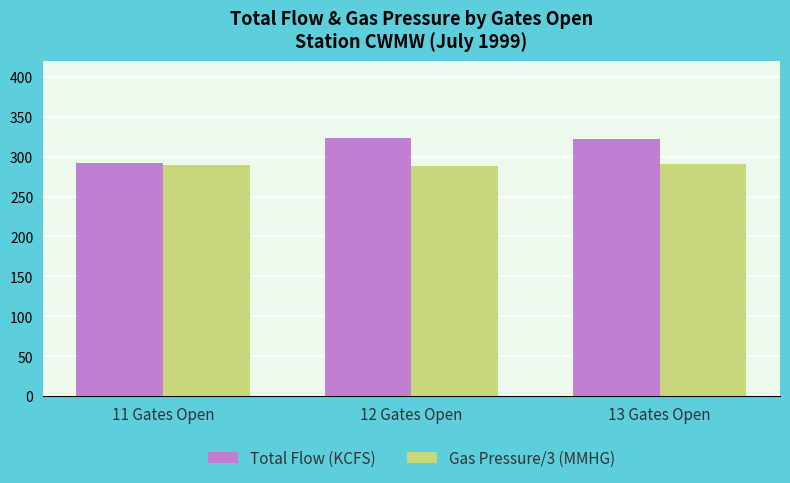

The Total Flow (KCFS) series shows 507.7 at 12 Gates Open. True or false?

False